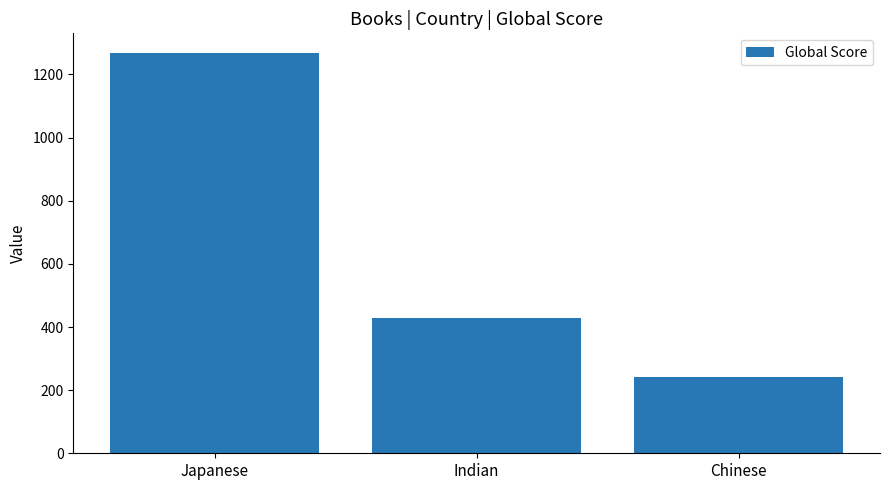

What is the approximate value at Japanese?

1267